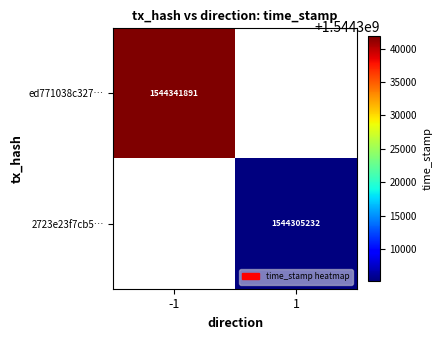

Is it true that 2723e23f7cb5… equals 458248111.4 at 1?

False